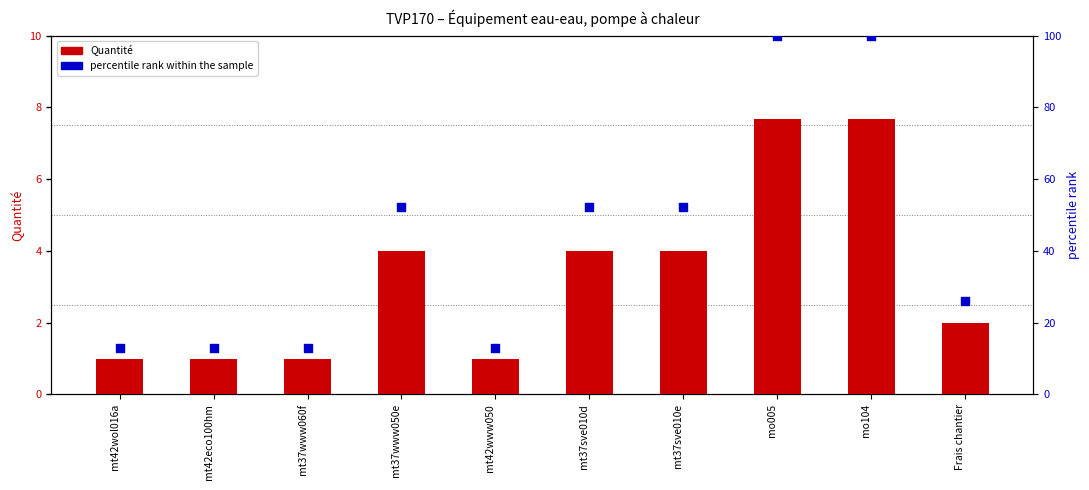

At how many categories does at least one series exceed 67?

2